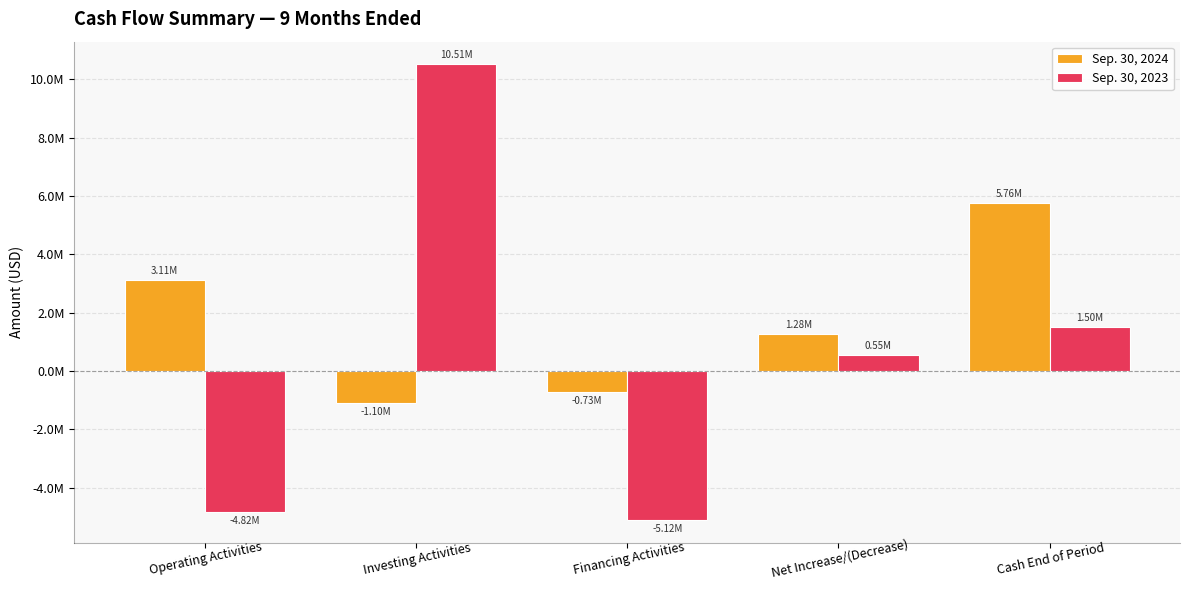

What are all the series names shown in the legend?

Sep. 30, 2024, Sep. 30, 2023